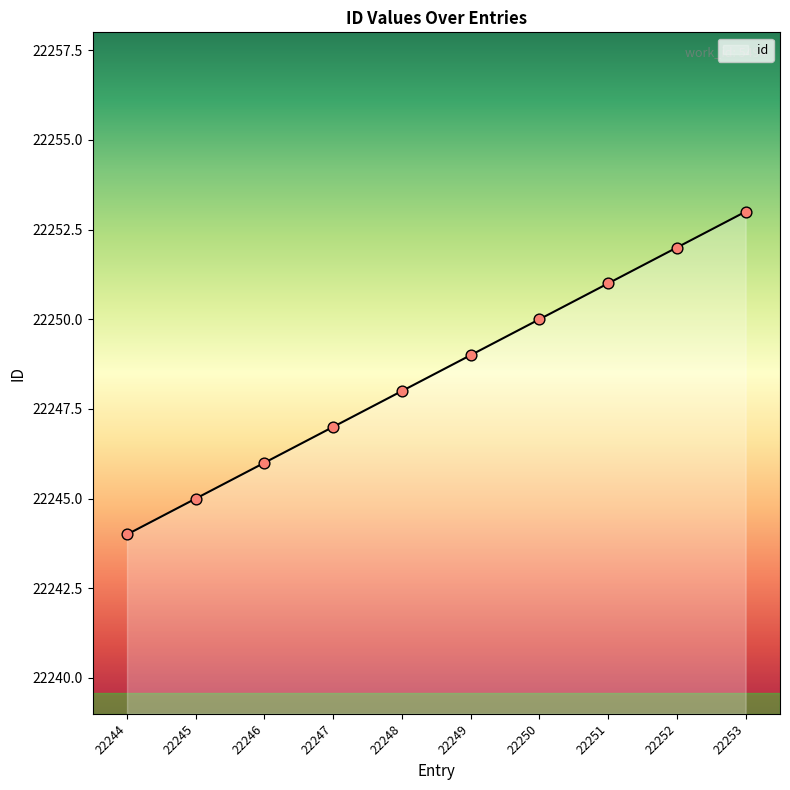

Which has a higher value, 22249 or 22251?

22251